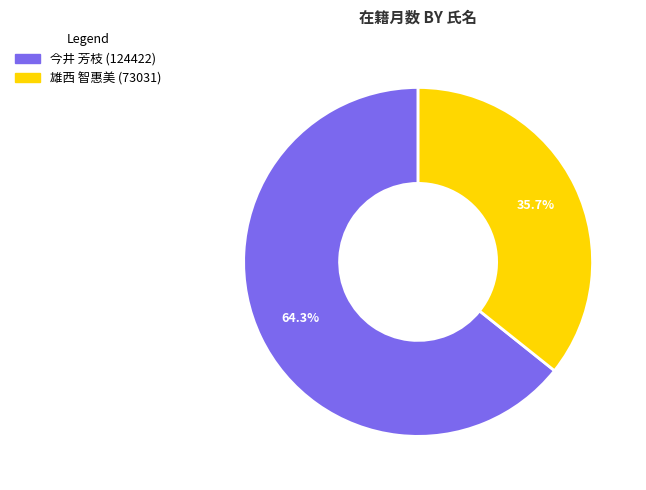

Which has a higher value, 今井 芳枝 (124422) or 雄西 智惠美 (73031)?

今井 芳枝 (124422)